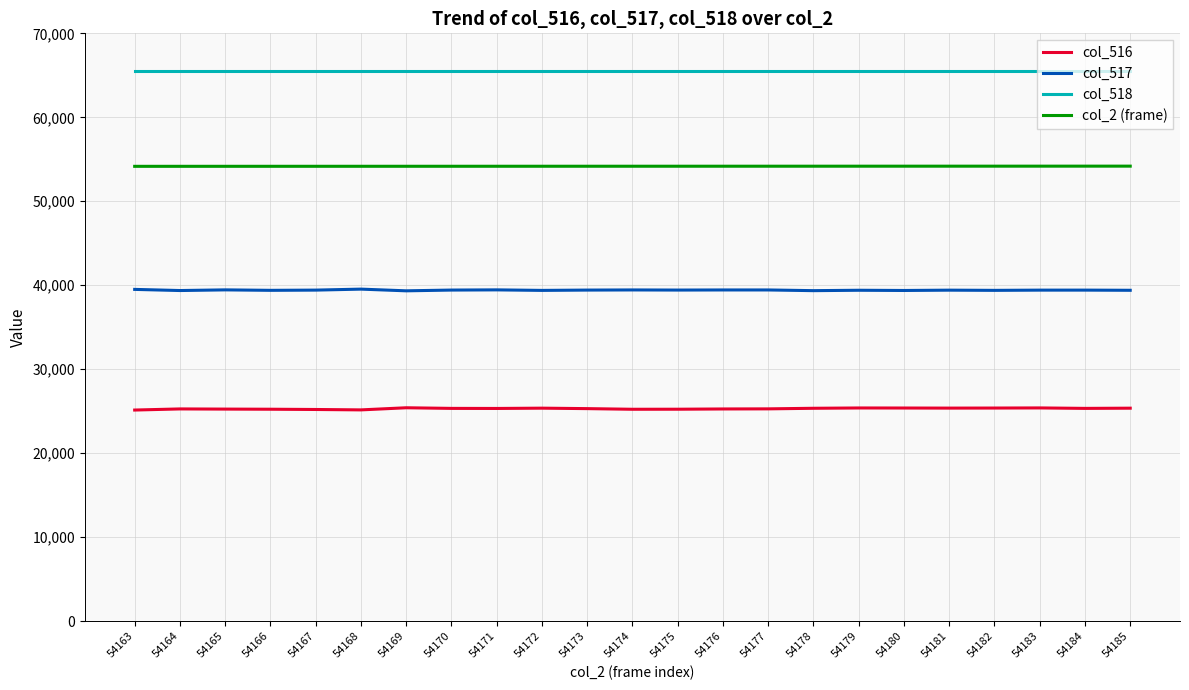

The col_516 series shows 25388 at 54179. True or false?

True